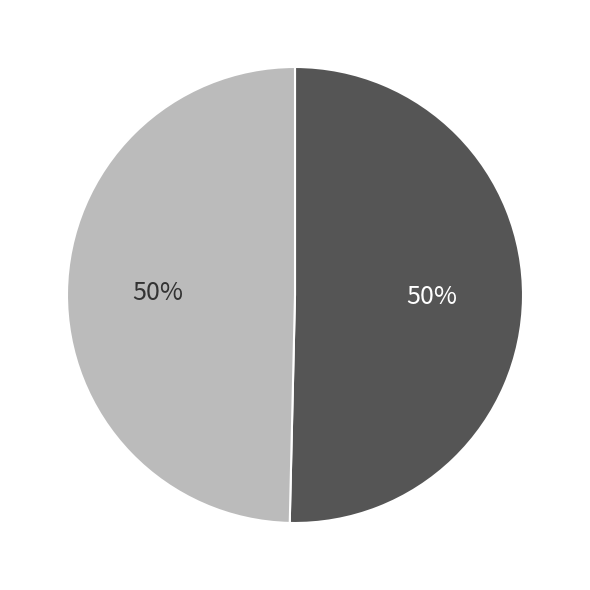

Count the number of slices in the pie.

2